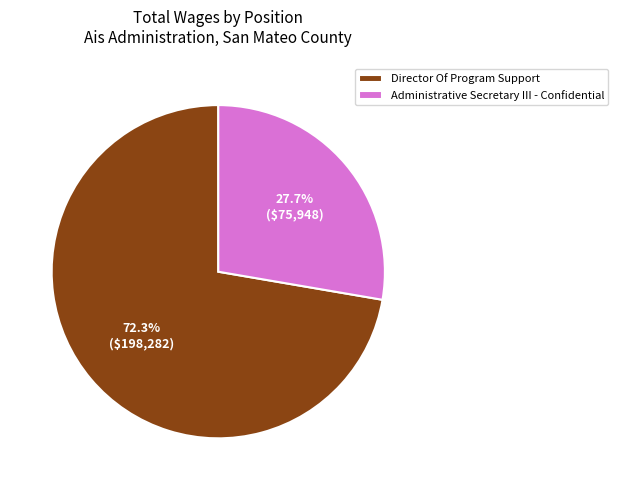

Is there a majority slice in this chart?

Yes